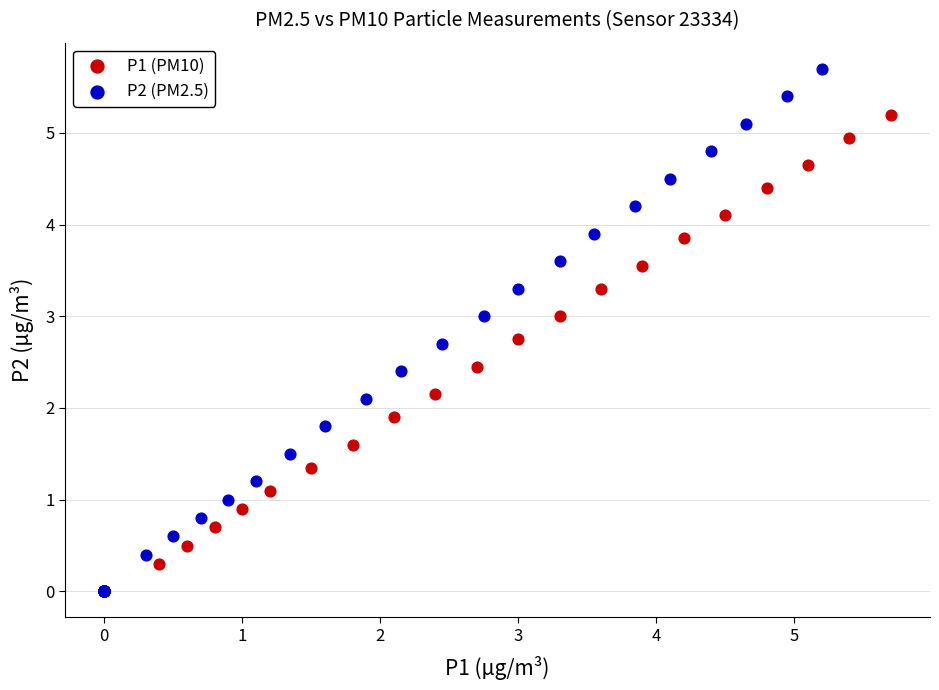

Which series contains the highest Y value?

P2 (PM2.5)